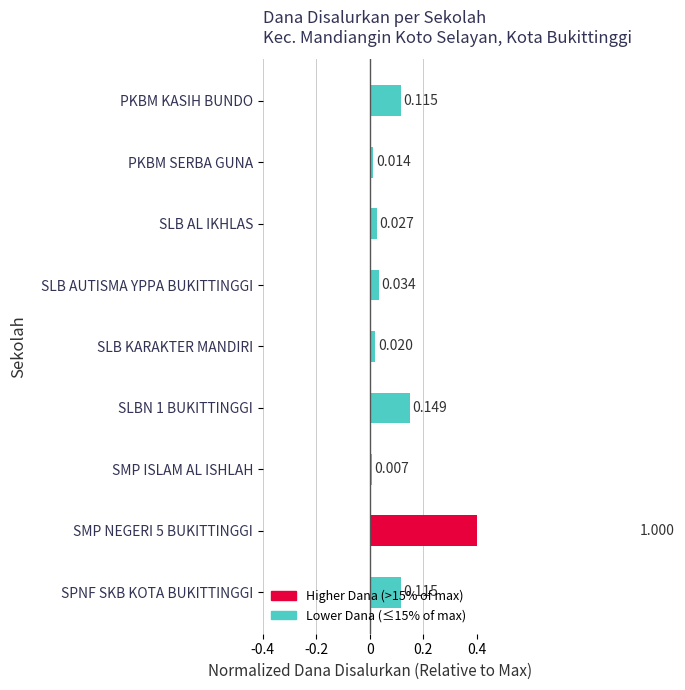

How many distinct data groups are displayed?

1